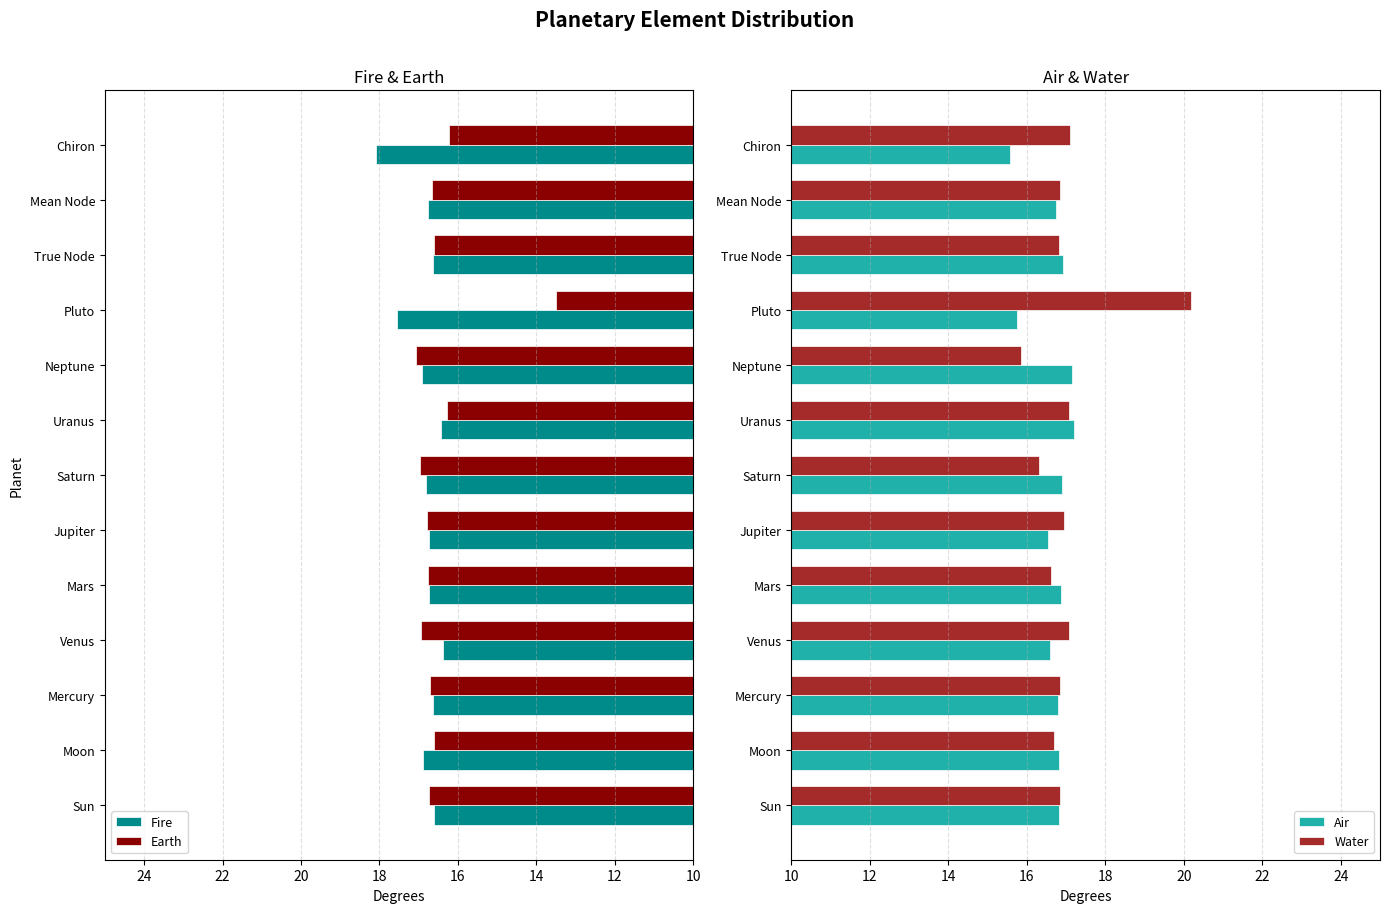

What is the difference between the maximum and minimum values in the Earth series?

3.6